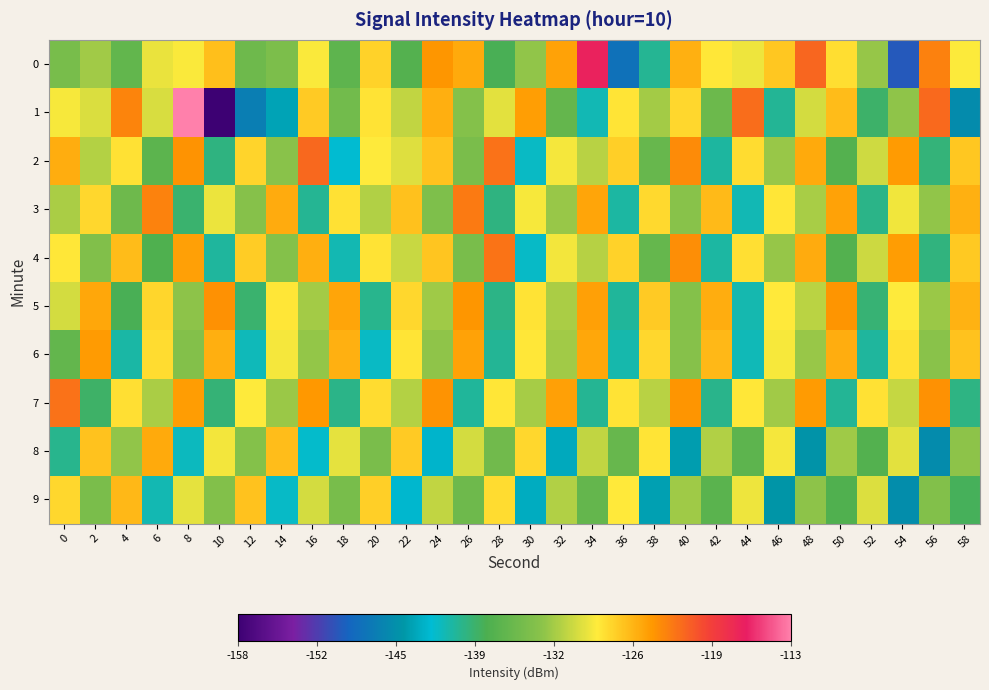

At 40, list the series in order from smallest to largest.

8, 5, 6, 3, 9, 1, 0, 7, 4, 2